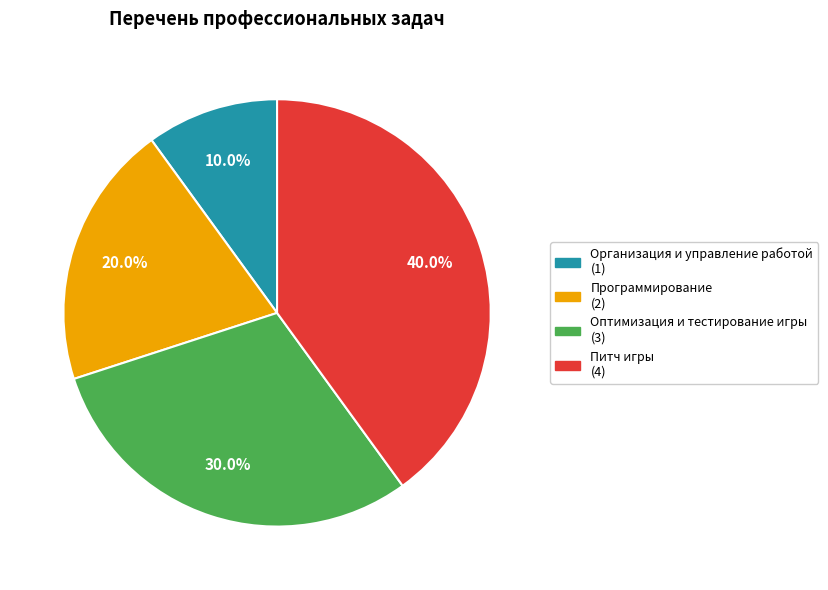

What is the ratio of the value at Программирование to the value at Питч игры?

0.5